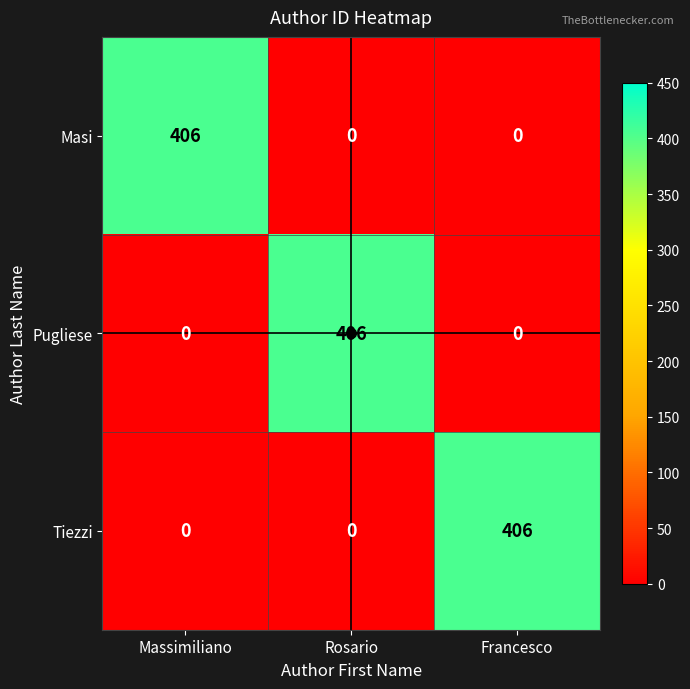

Count the number of data series in this chart.

3